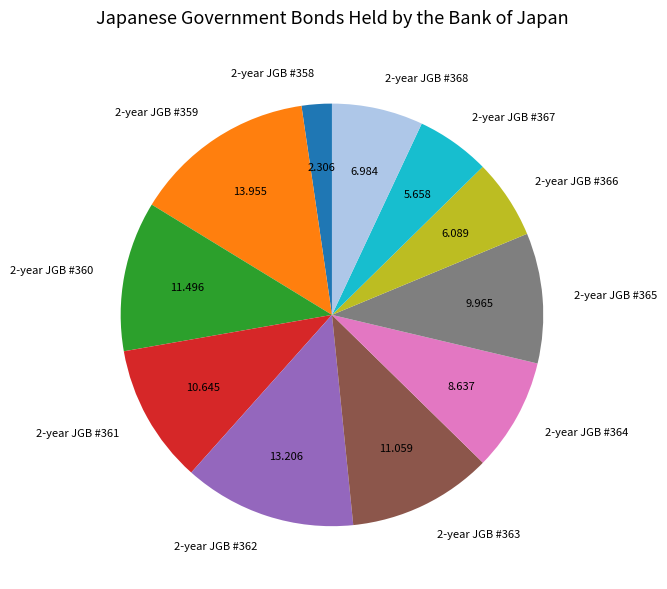

Combined, do 2-year JGB #367 and 2-year JGB #358 account for over 50%?

No